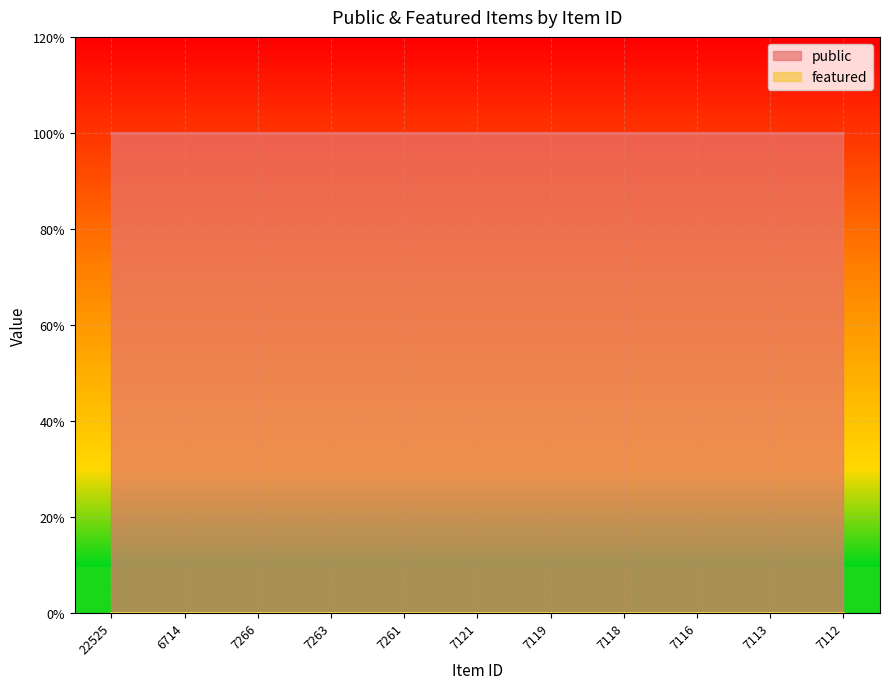

True or false: public and featured cross at least once.

False